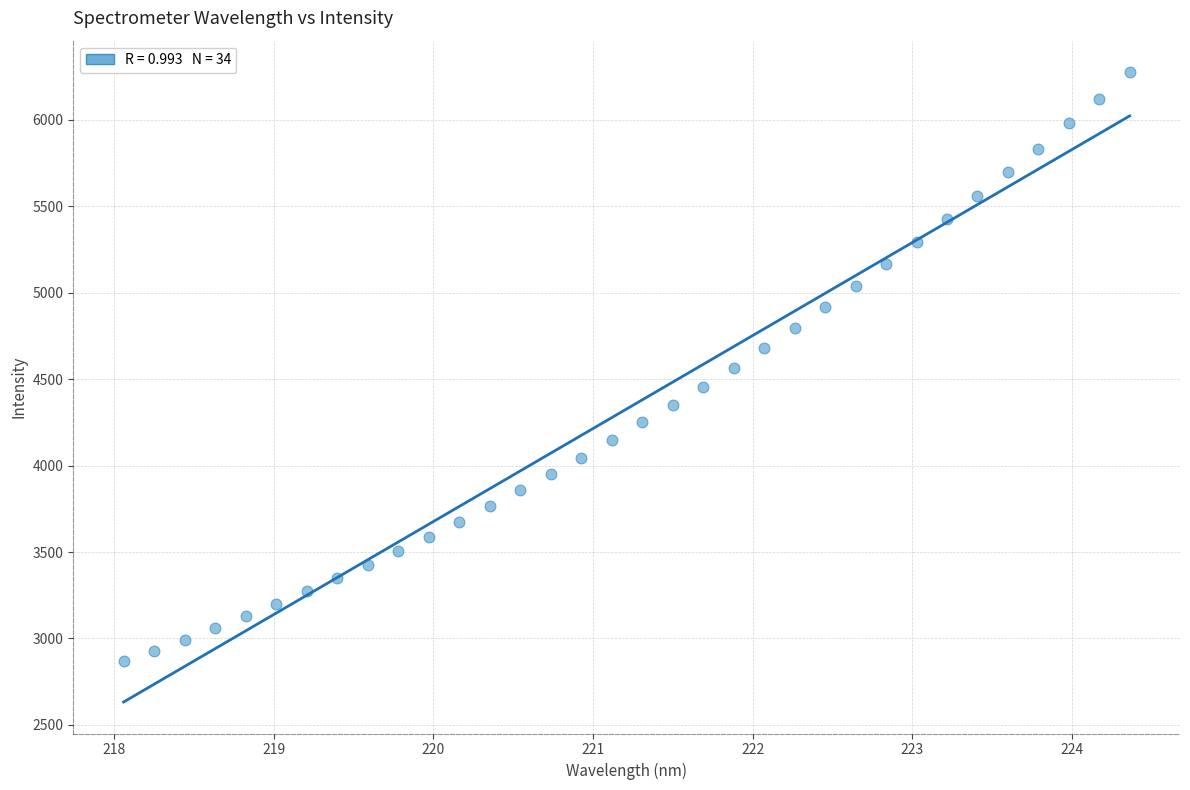

What is the range of X values (max minus min)?

6.3